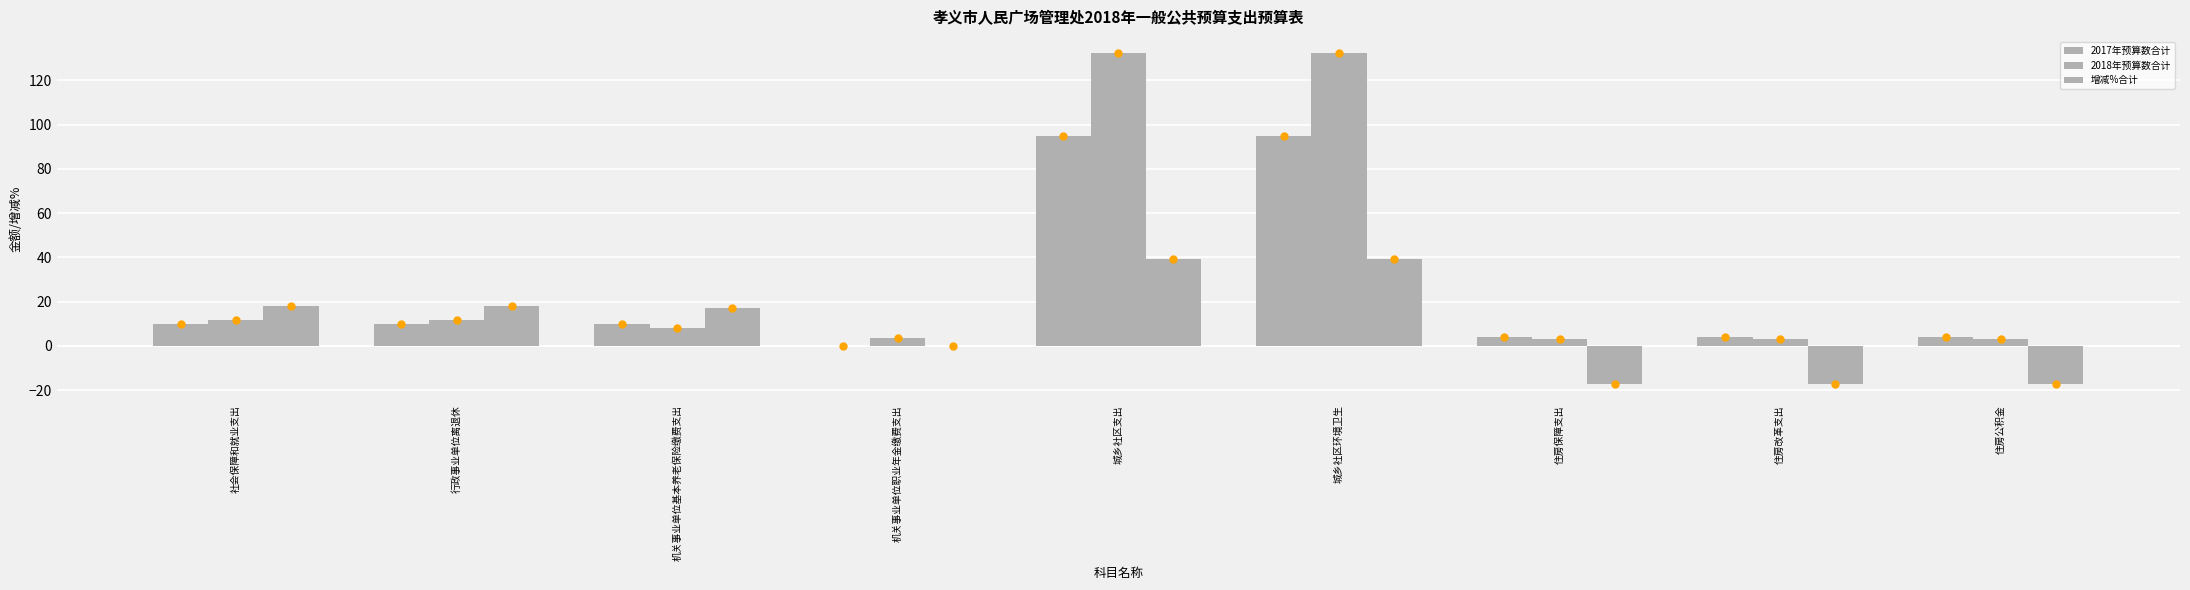

Are the bars horizontal?

No